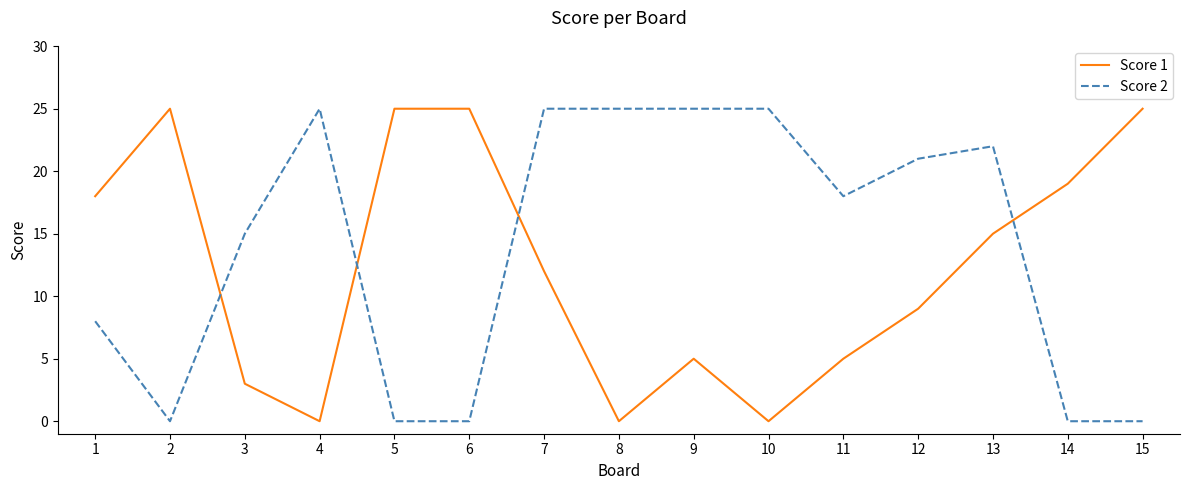

How many times do Score 2 and Score 1 cross each other?

4